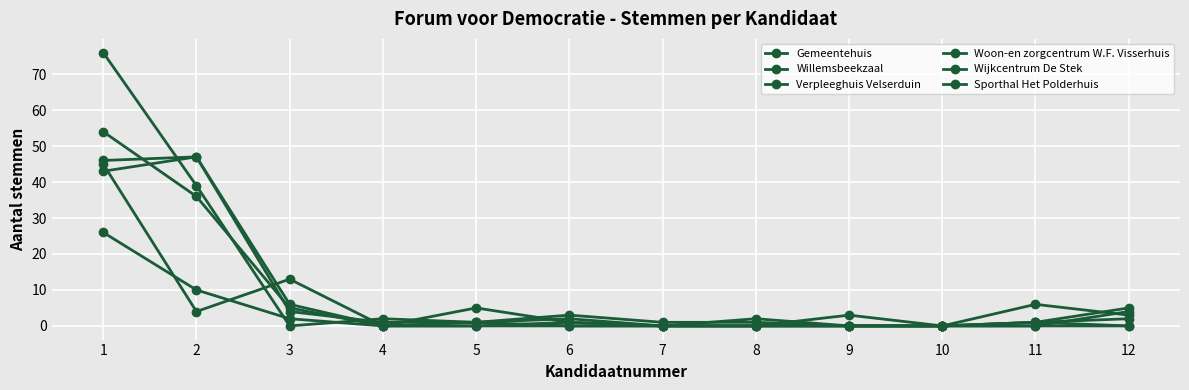

Which series ends up on top after the final intersection of Gemeentehuis and Sporthal Het Polderhuis?

Gemeentehuis